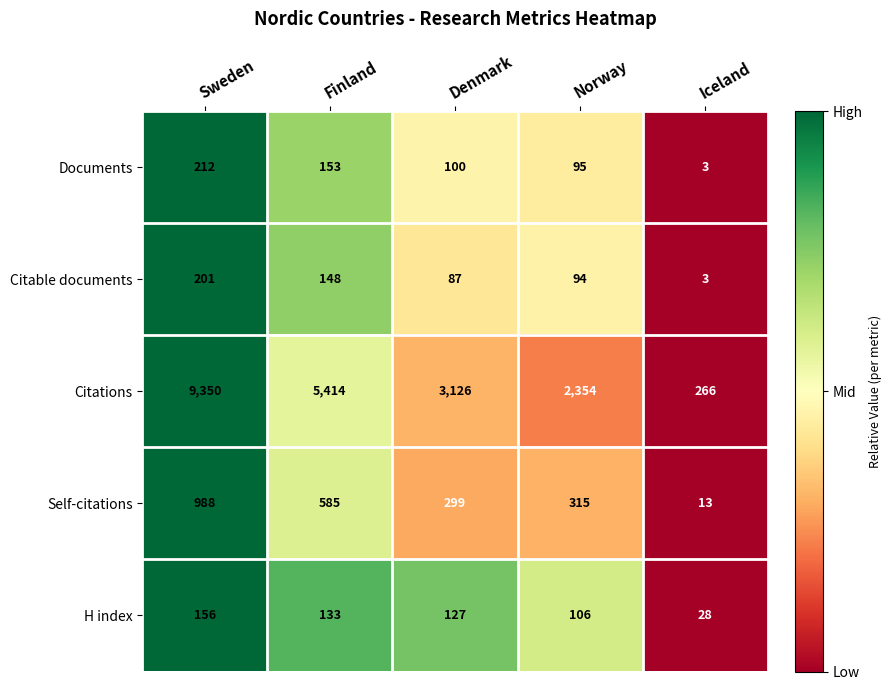

What is the sum of the Citable documents values at Iceland and Finland?

151